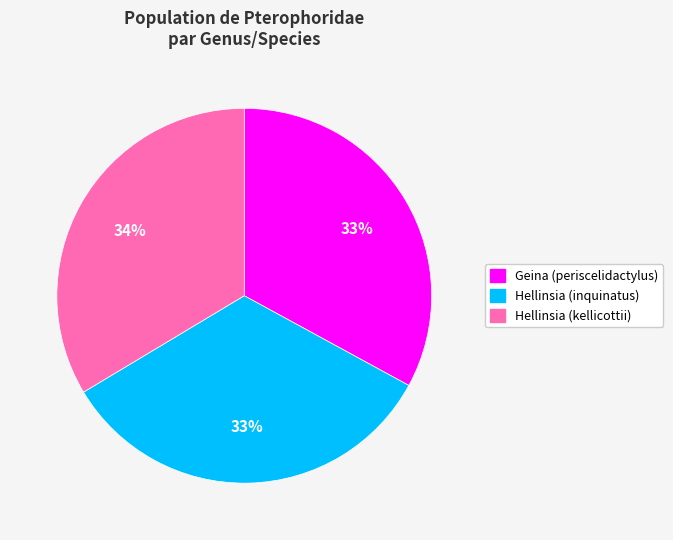

To the nearest percent, what portion does Geina (periscelidactylus) represent?

33%